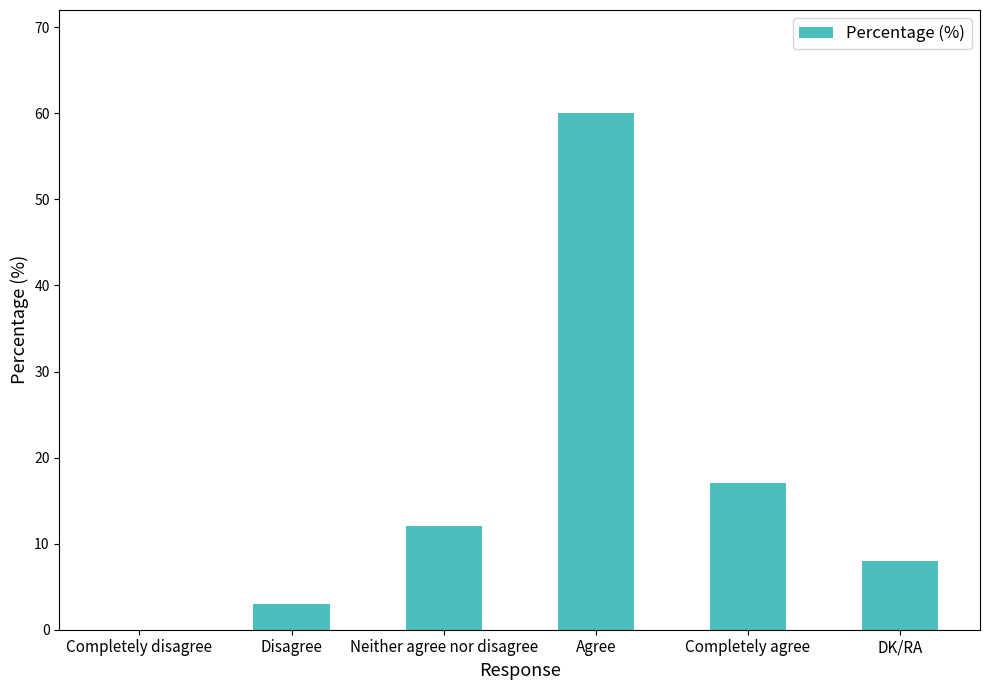

Are the bars horizontal?

No